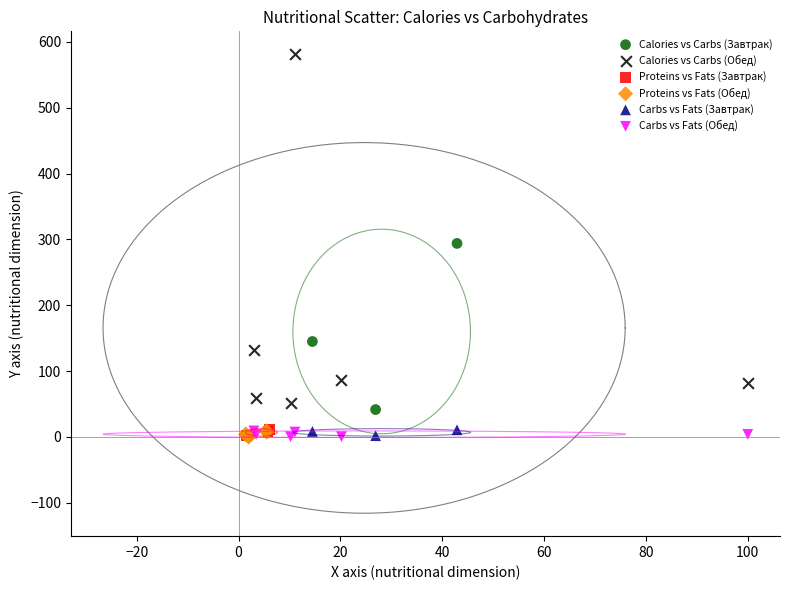

Which series has the largest Y range (max minus min)?

Calories vs Carbs (Обед)